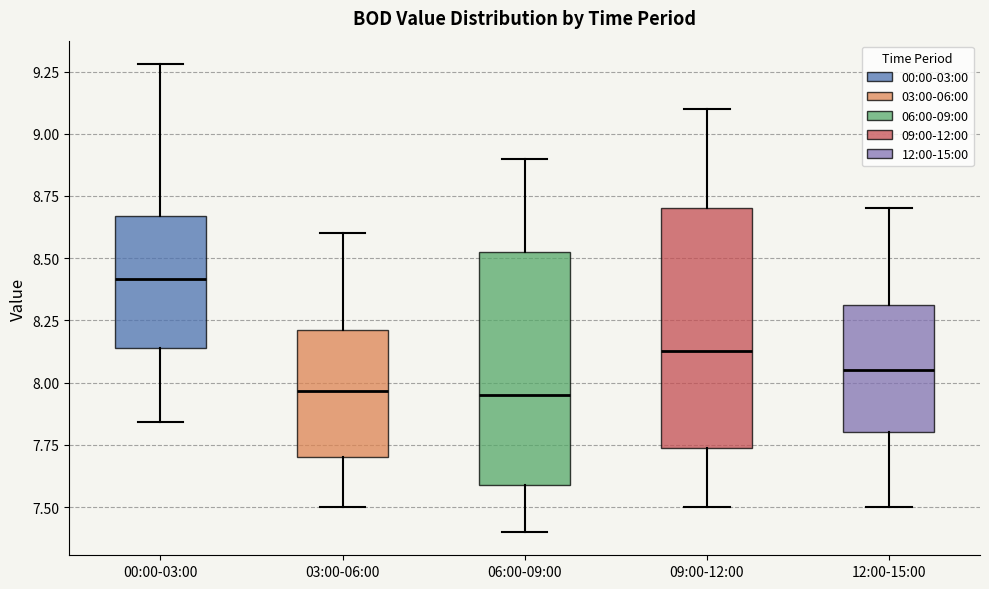

Reading left to right, transcribe this box plot: for each box, give where its median line is, the range the box spans, and where its two whiskers end, as read against the y-axis. The values are not printed on the chart, so give them approximately, as read against the axis.

00:00-03:00: median 8.40, box 8.15 to 8.65, whiskers 7.85 to 9.30
03:00-06:00: median 7.95, box 7.70 to 8.20, whiskers 7.50 to 8.60
06:00-09:00: median 7.95, box 7.60 to 8.55, whiskers 7.40 to 8.90
09:00-12:00: median 8.15, box 7.75 to 8.70, whiskers 7.50 to 9.10
12:00-15:00: median 8.05, box 7.80 to 8.30, whiskers 7.50 to 8.70